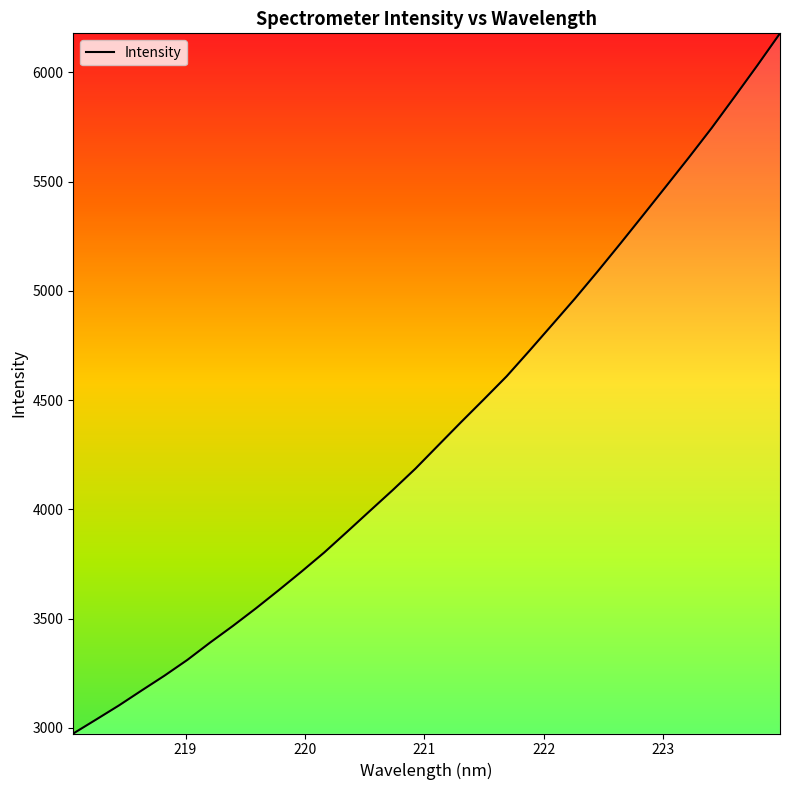

Is this an area chart (filled region under the line)?

No